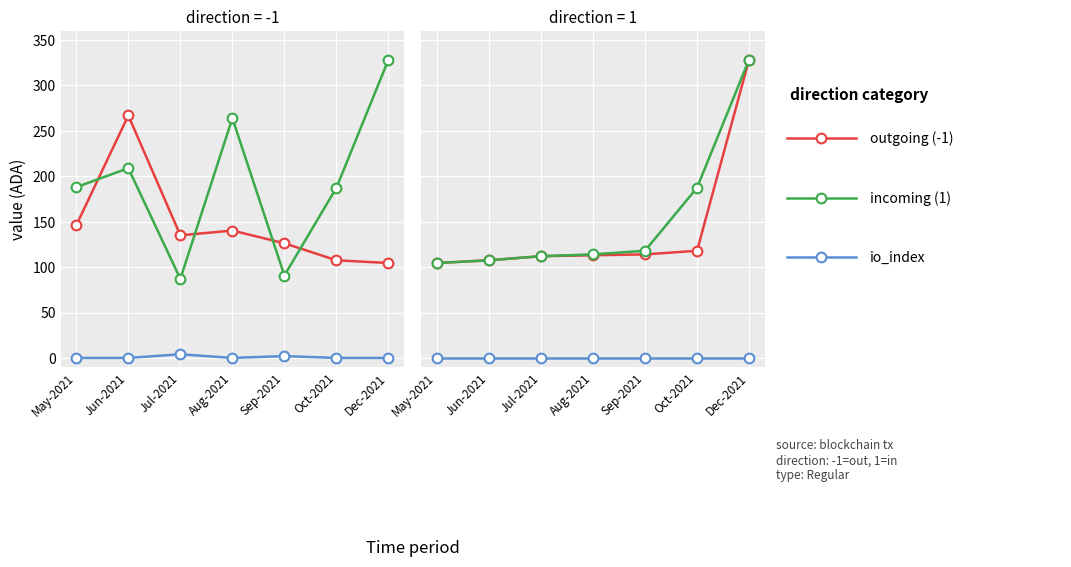

What is the maximum value for incoming (1)?

328.5